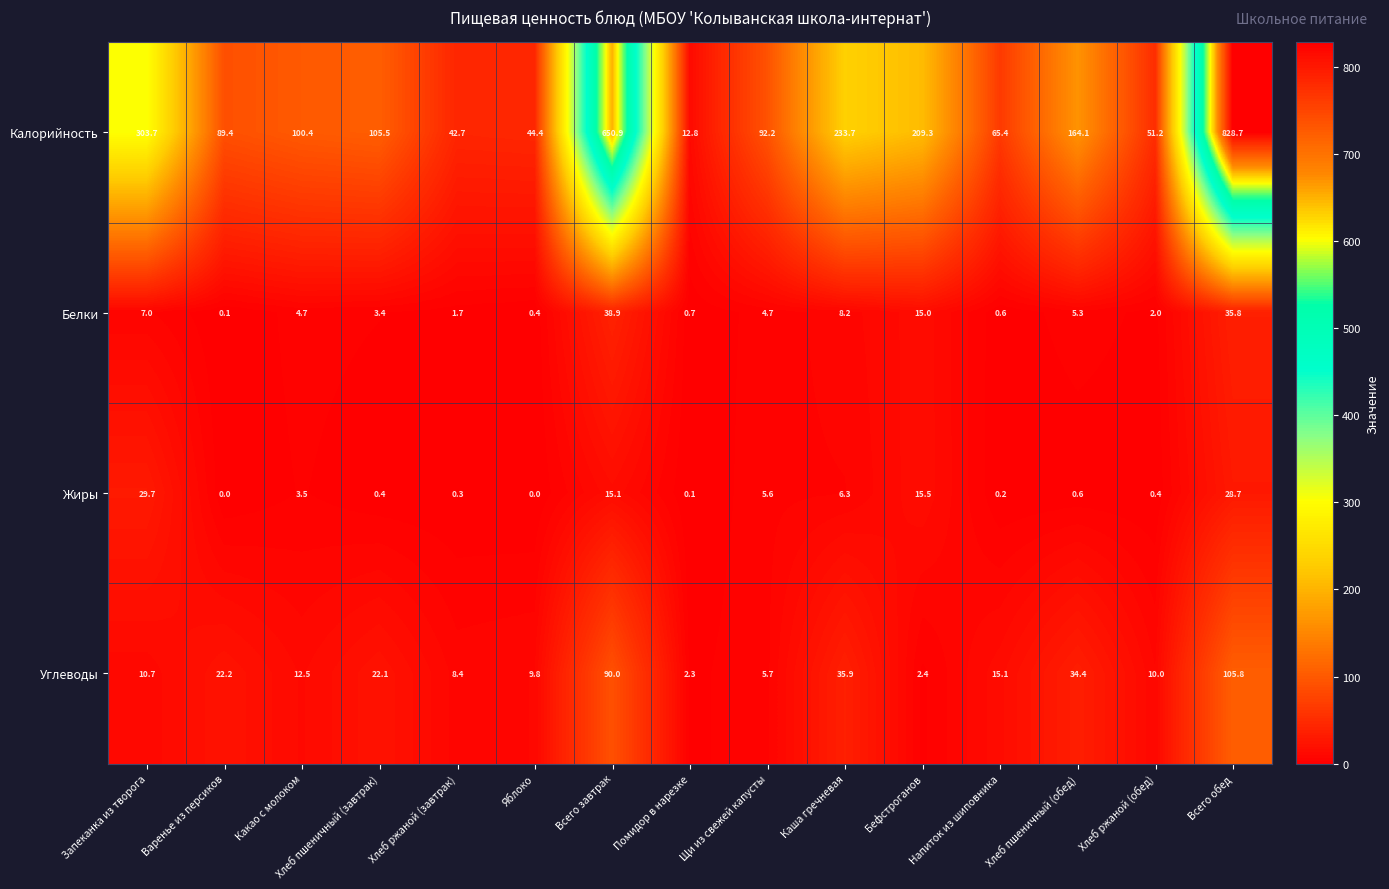

How many categories are shown in the chart?

15